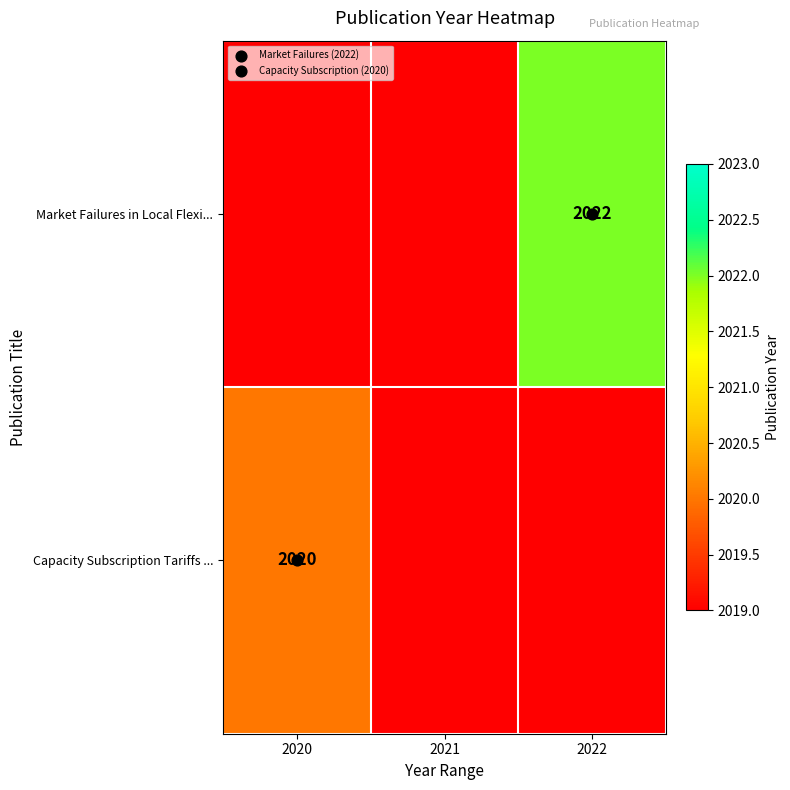

At which category does the chart reach its minimum across all series?

2020